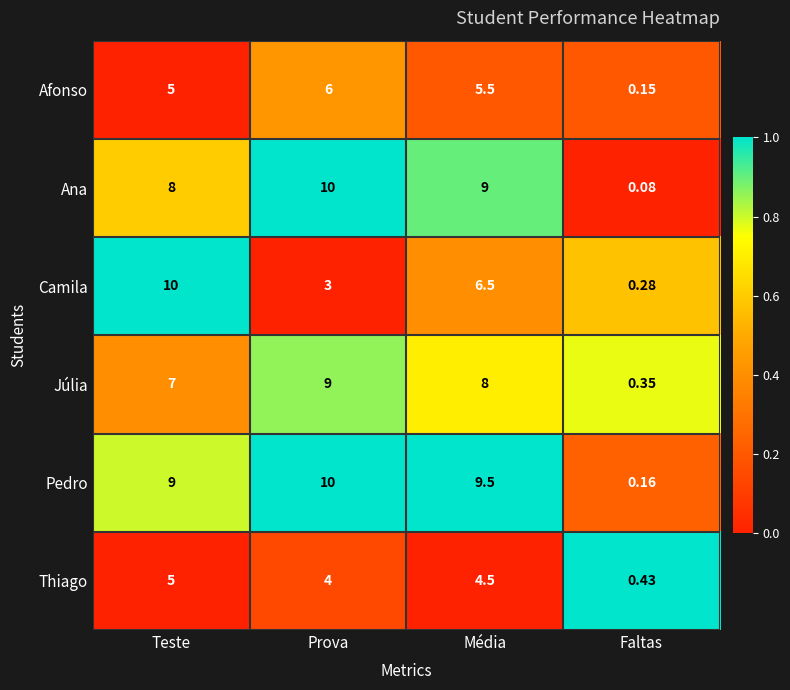

Between Prova and Faltas, which series saw the biggest shift?

Ana